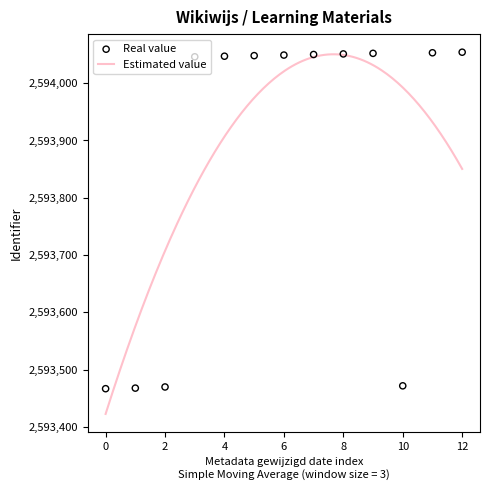

What is the lowest value of the Estimated value series?

2593422.9